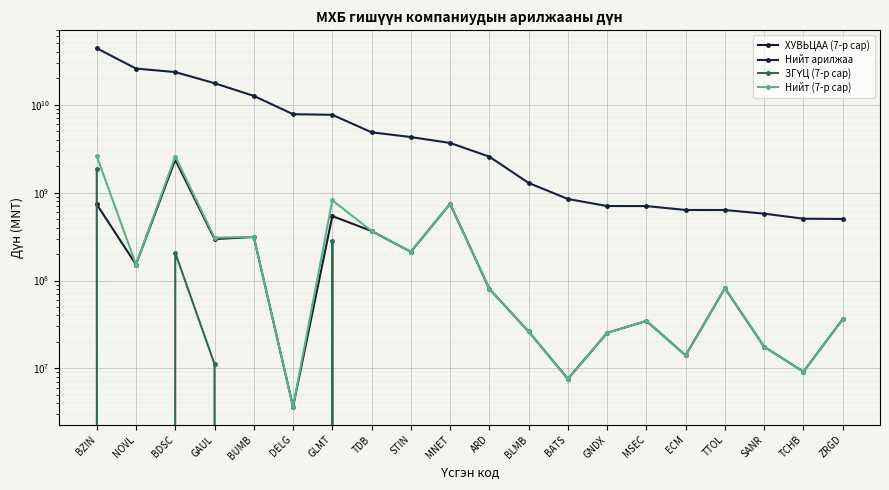

What position from the right is BZIN?

20